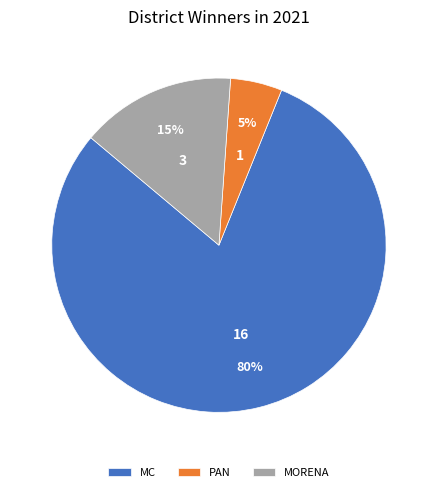

Which slice is the smallest?

PAN